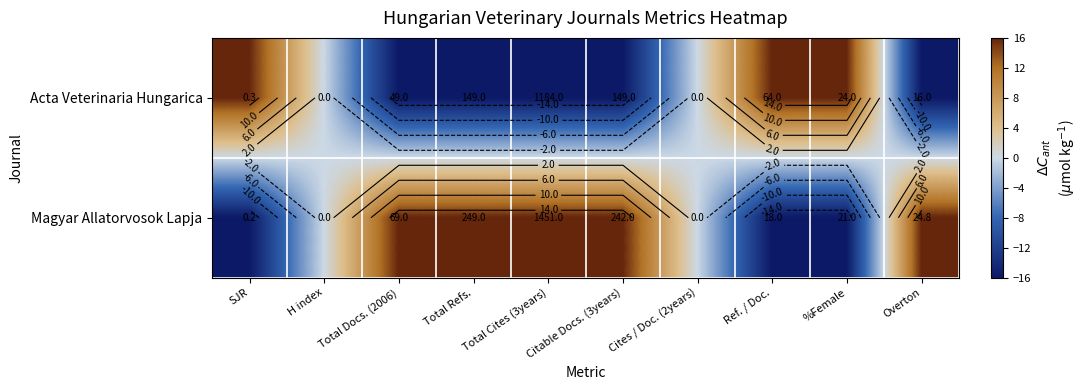

List the series in order of their overall mean, lowest first.

Acta Veterinaria Hungarica, Magyar Allatorvosok Lapja